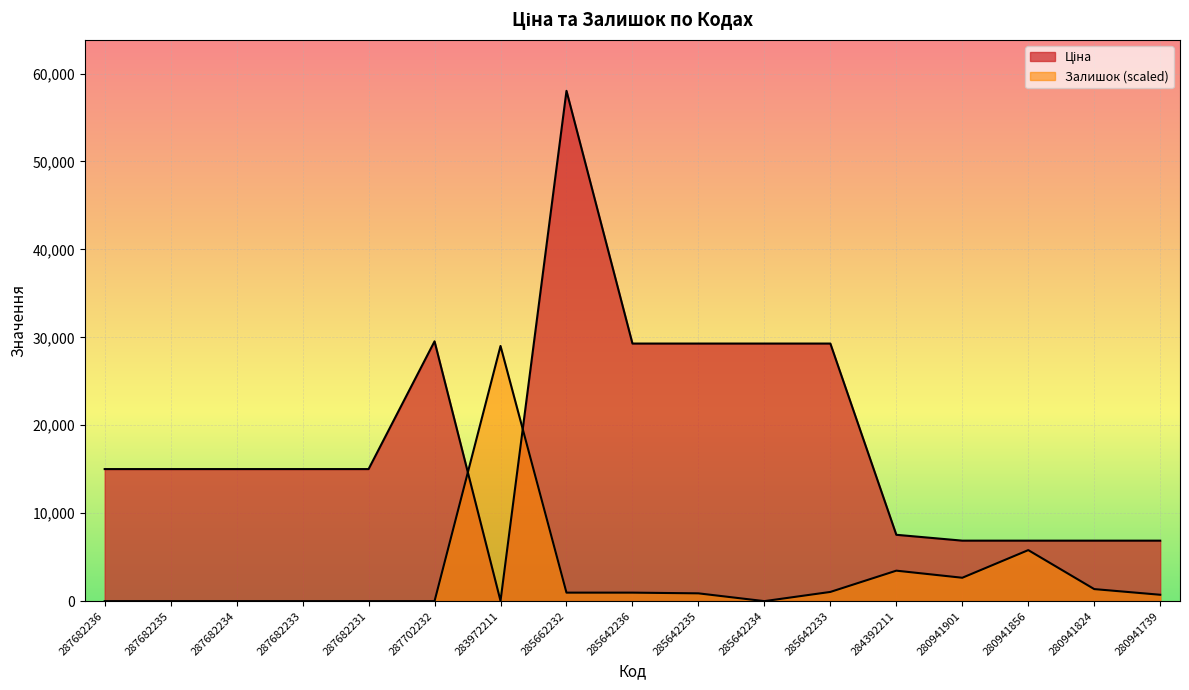

In Ціна, how many points are lower than both neighbors (excluding endpoints)?

1